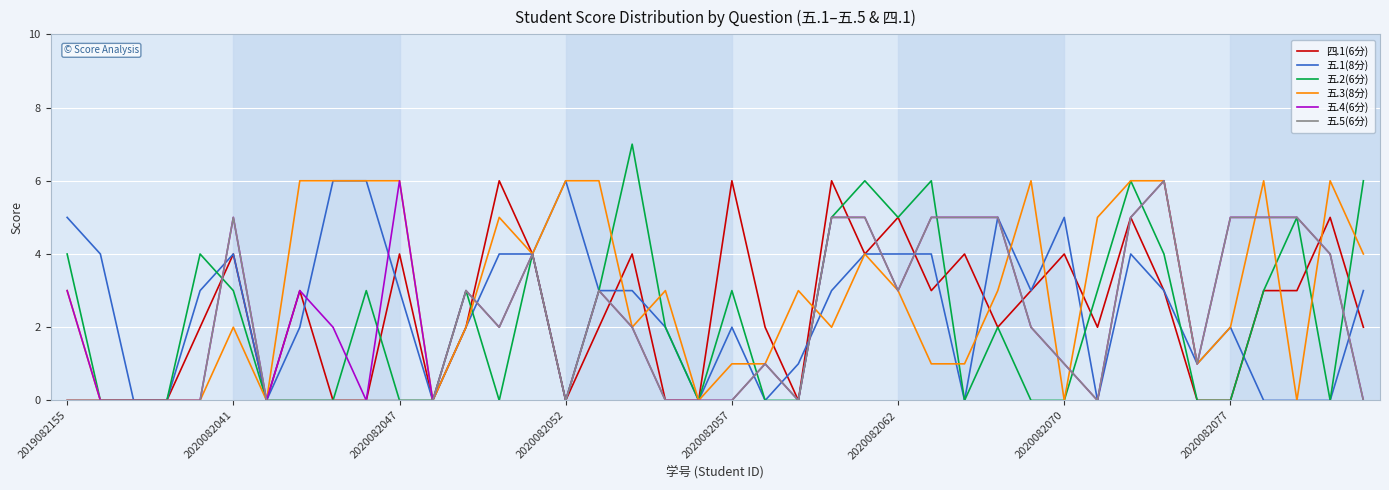

Which series has the largest total across all categories?

五.3(8分)